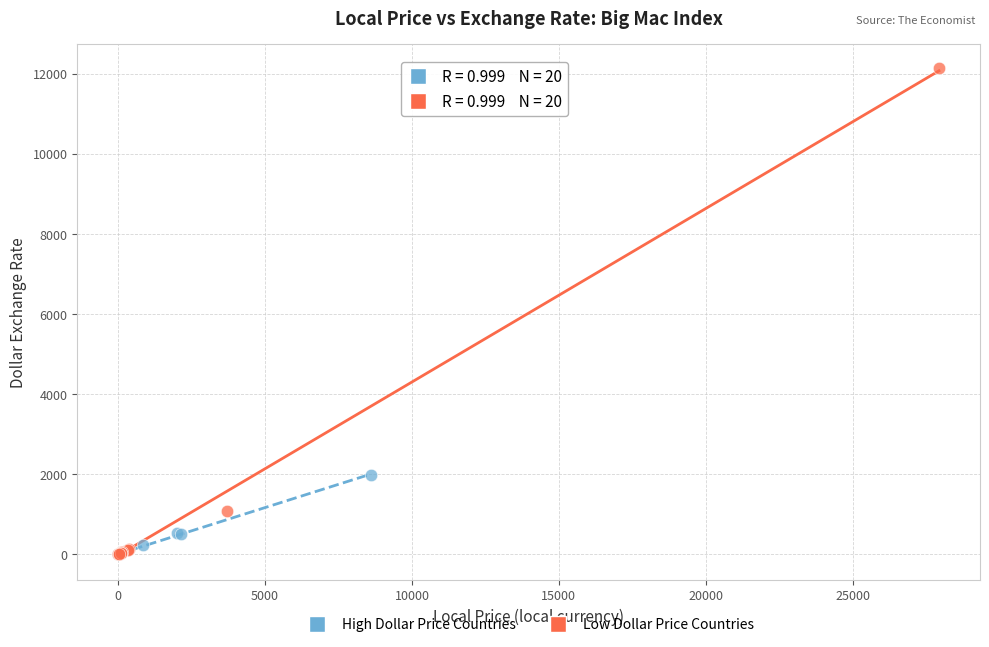

Which series has the largest Y range (max minus min)?

Low Dollar Price Countries